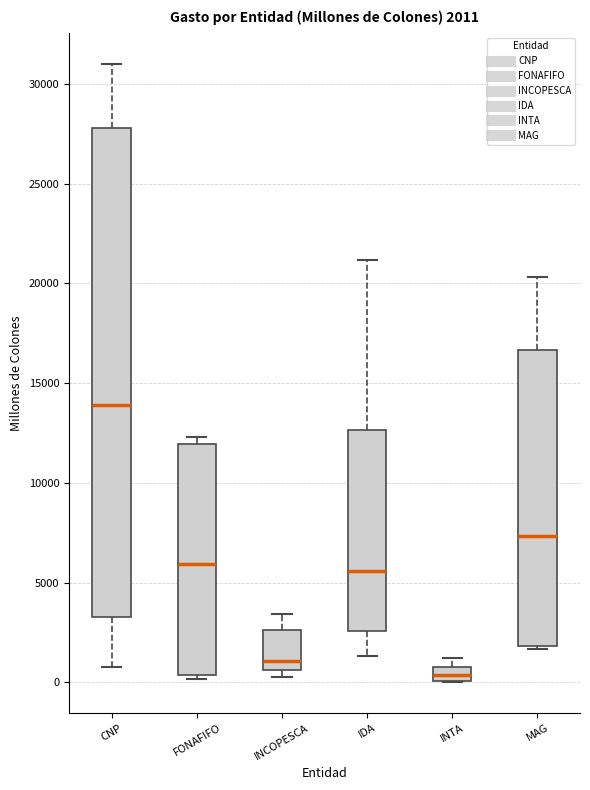

Comparing the boxes themselves (not the whiskers), which one is the tallest?

CNP